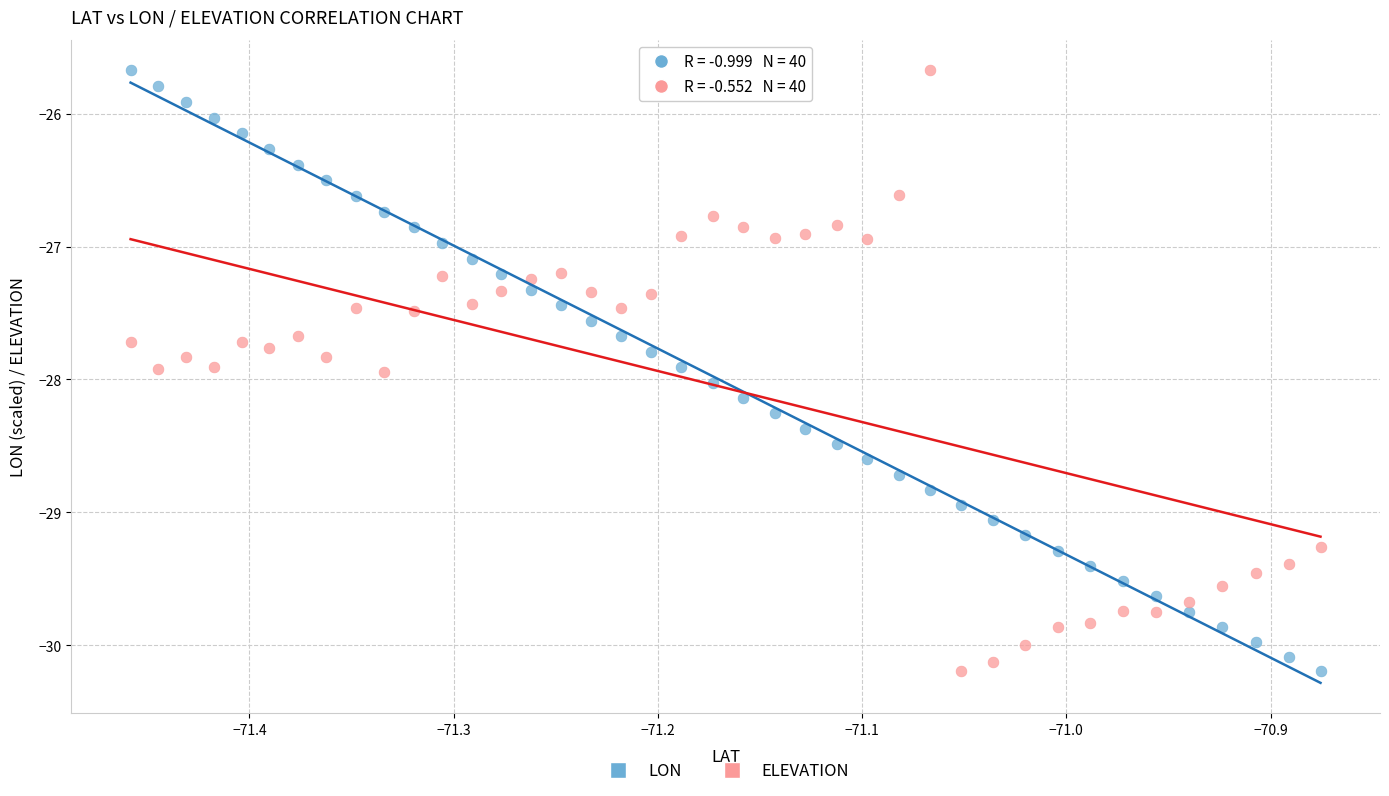

Across all data points, what is the range of Y values (max minus min)?

4.5